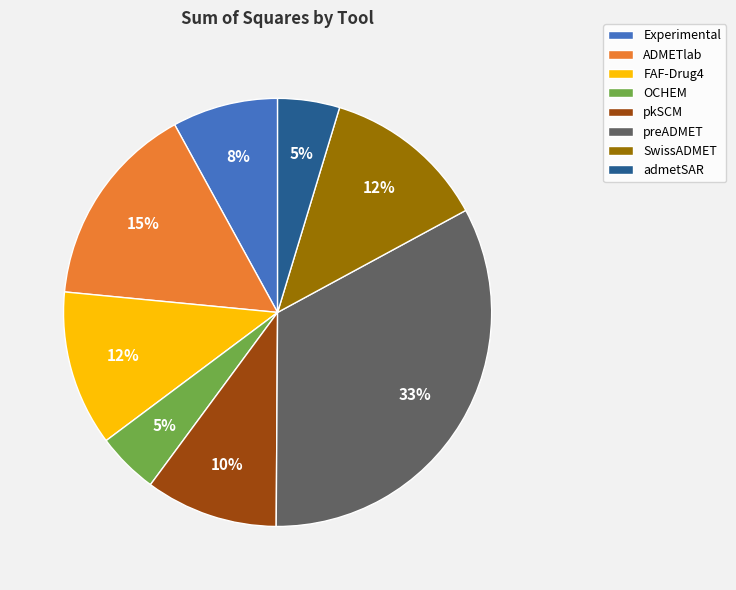

Count the number of slices in the pie.

8